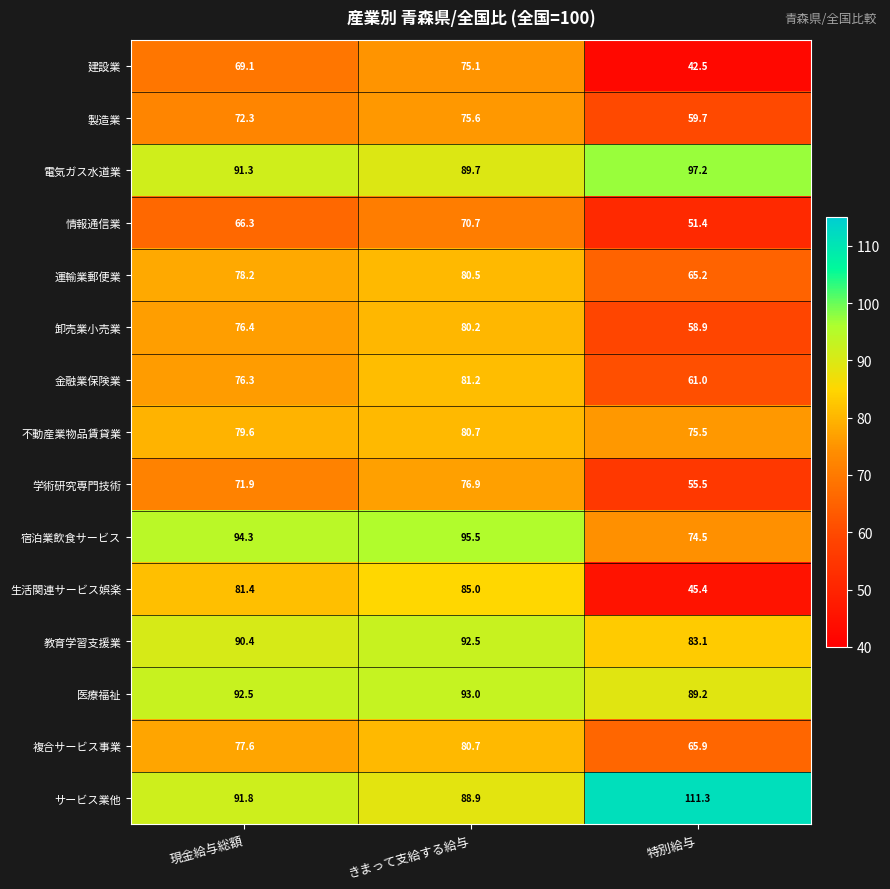

Is the value of 建設業 at 現金給与総額 greater than the value of 金融業保険業 at きまって支給する給与?

No